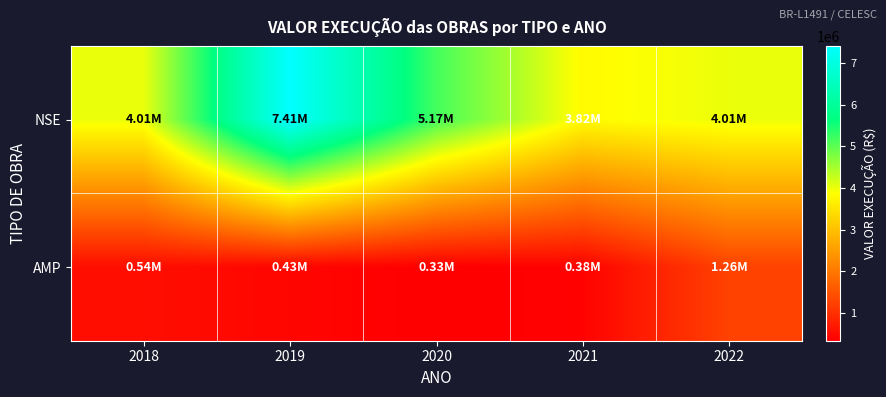

Which series changed the most between 2018 and 2019?

NSE